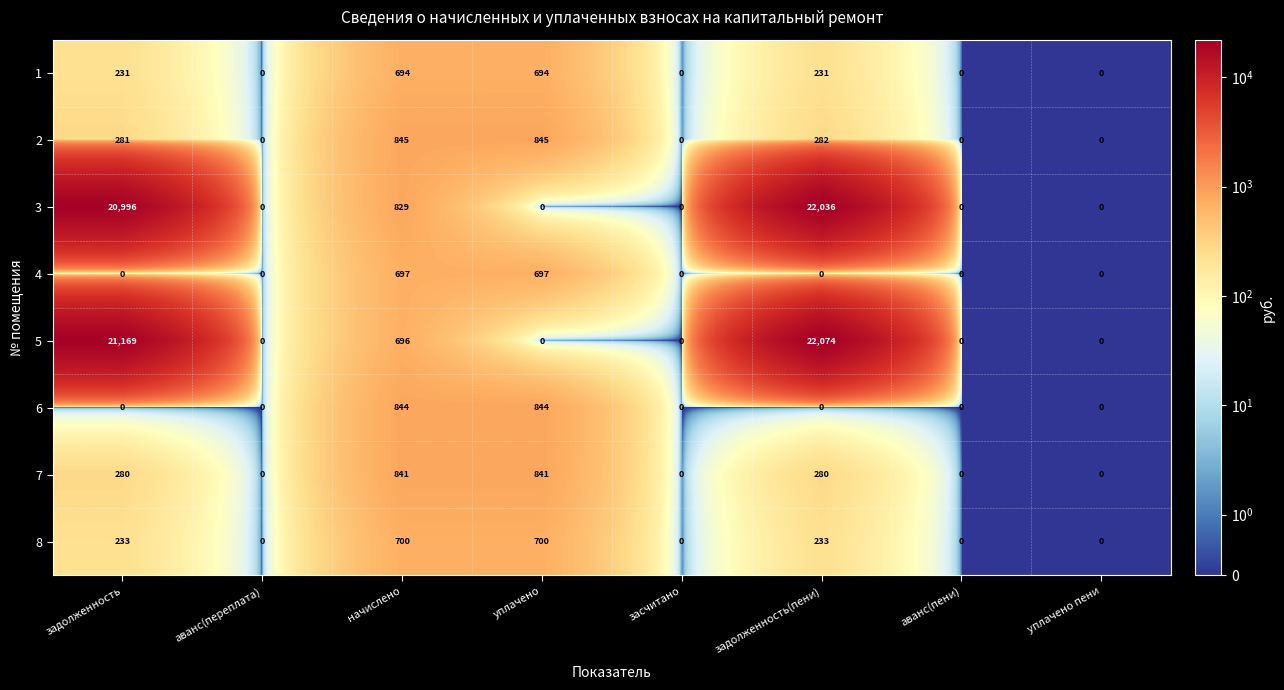

What is the sum of the 2 values at задолженность(пени) and уплачено?

1127